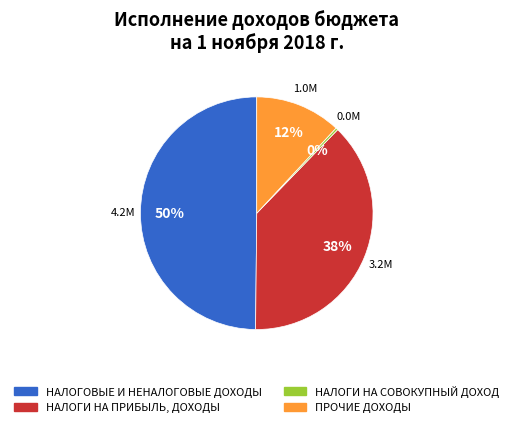

True or false: НАЛОГОВЫЕ И НЕНАЛОГОВЫЕ ДОХОДЫ accounts for 50% of the total.

True